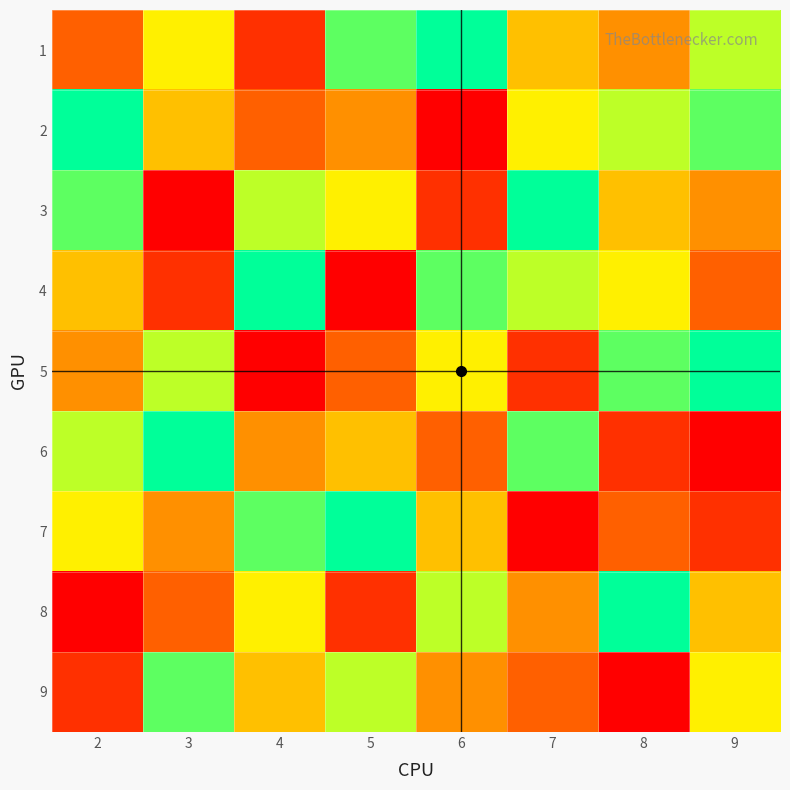

Reading left to right, transcribe all the data shown in this chart.

1: 2=3	3=6	4=2	5=8	6=9	7=5	8=4	9=7
2: 2=9	3=5	4=3	5=4	6=1	7=6	8=7	9=8
3: 2=8	3=1	4=7	5=6	6=2	7=9	8=5	9=4
4: 2=5	3=2	4=9	5=1	6=8	7=7	8=6	9=3
5: 2=4	3=7	4=1	5=3	6=6	7=2	8=8	9=9
6: 2=7	3=9	4=4	5=5	6=3	7=8	8=2	9=1
7: 2=6	3=4	4=8	5=9	6=5	7=1	8=3	9=2
8: 2=1	3=3	4=6	5=2	6=7	7=4	8=9	9=5
9: 2=2	3=8	4=5	5=7	6=4	7=3	8=1	9=6